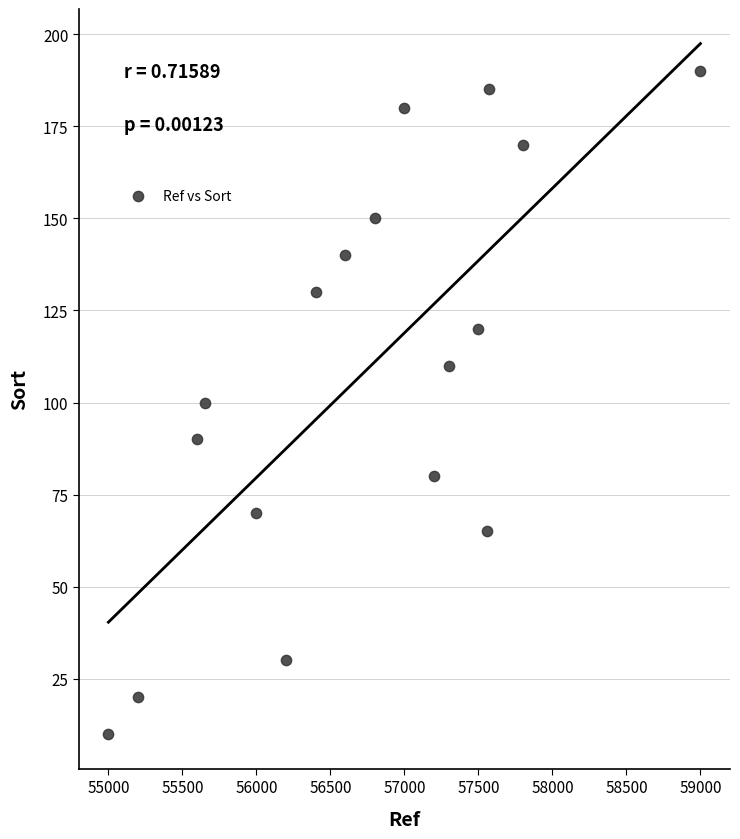

What is the range of Y values (max minus min)?

180